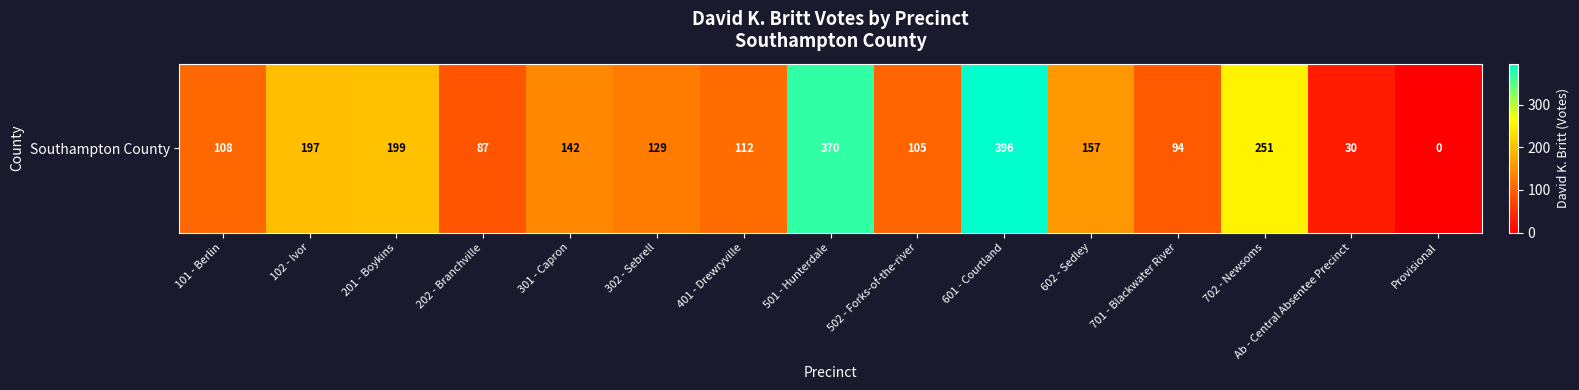

What is the difference between the maximum and minimum values?

396